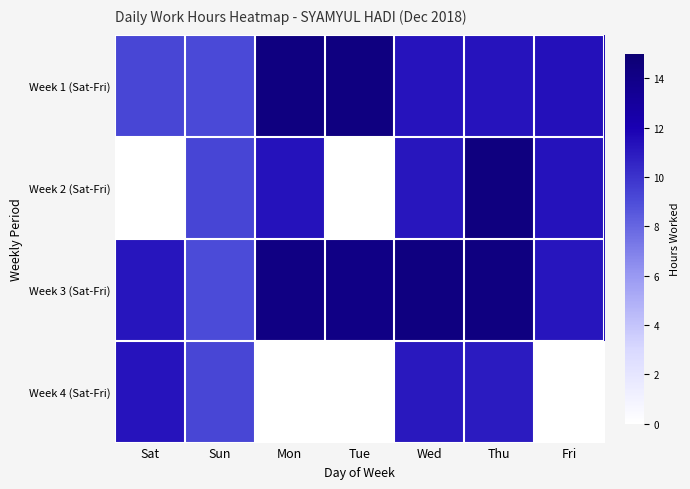

Which has a higher value, Tue or Mon?

Mon